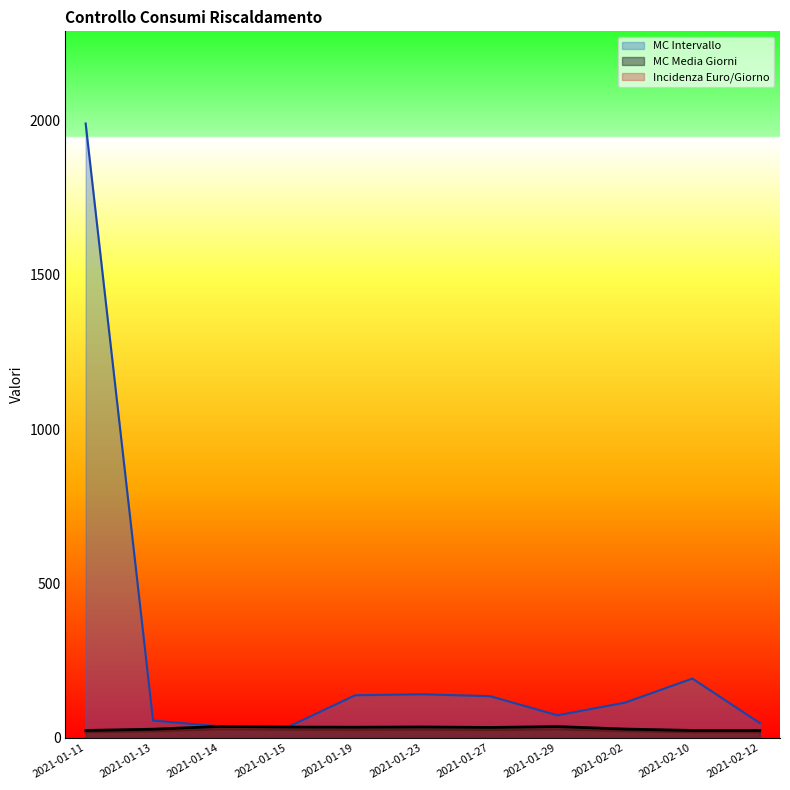

What is the label of the 2nd point from the right?

2021-02-10